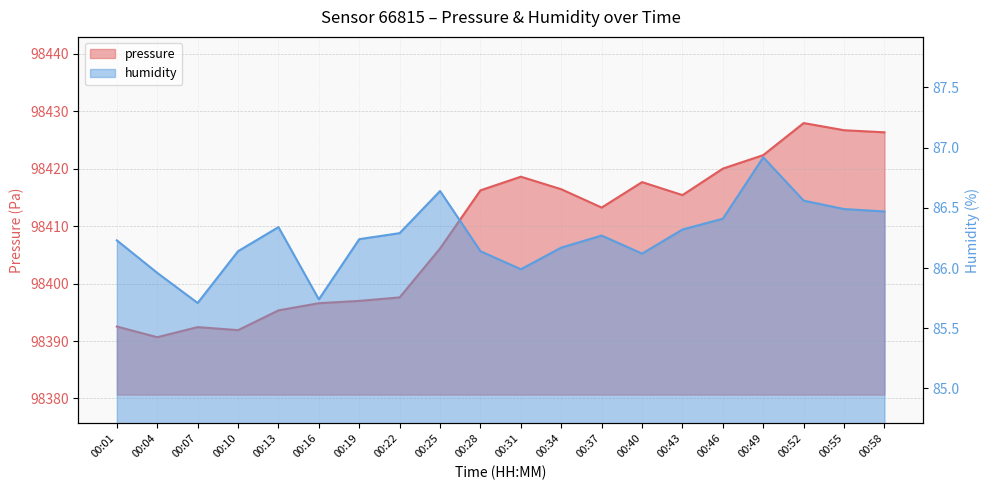

What is the maximum value shown in the chart?

98427.9